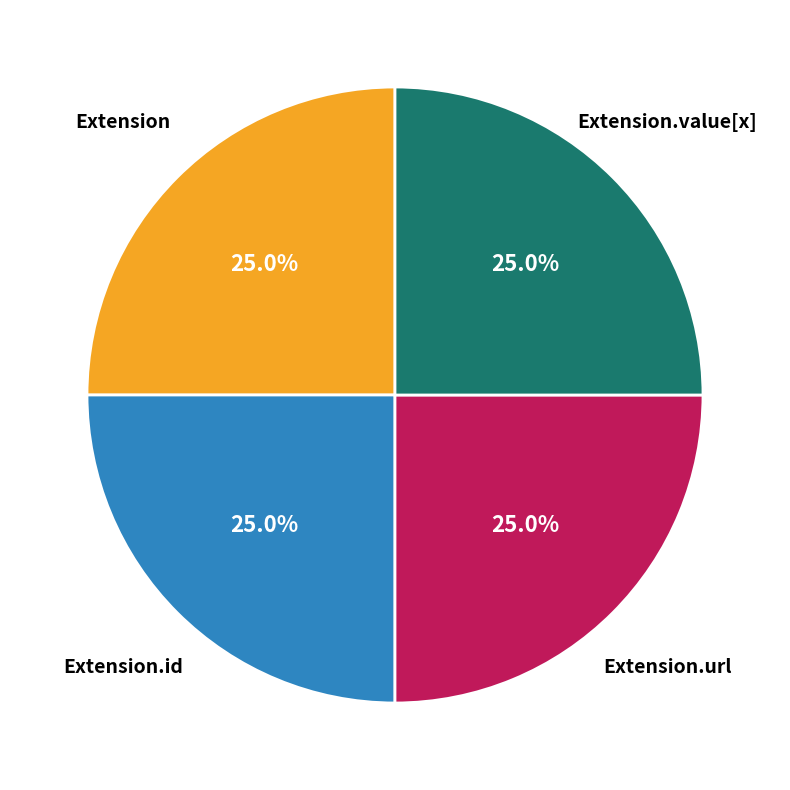

What portion of the pie excludes Extension?

75.0%